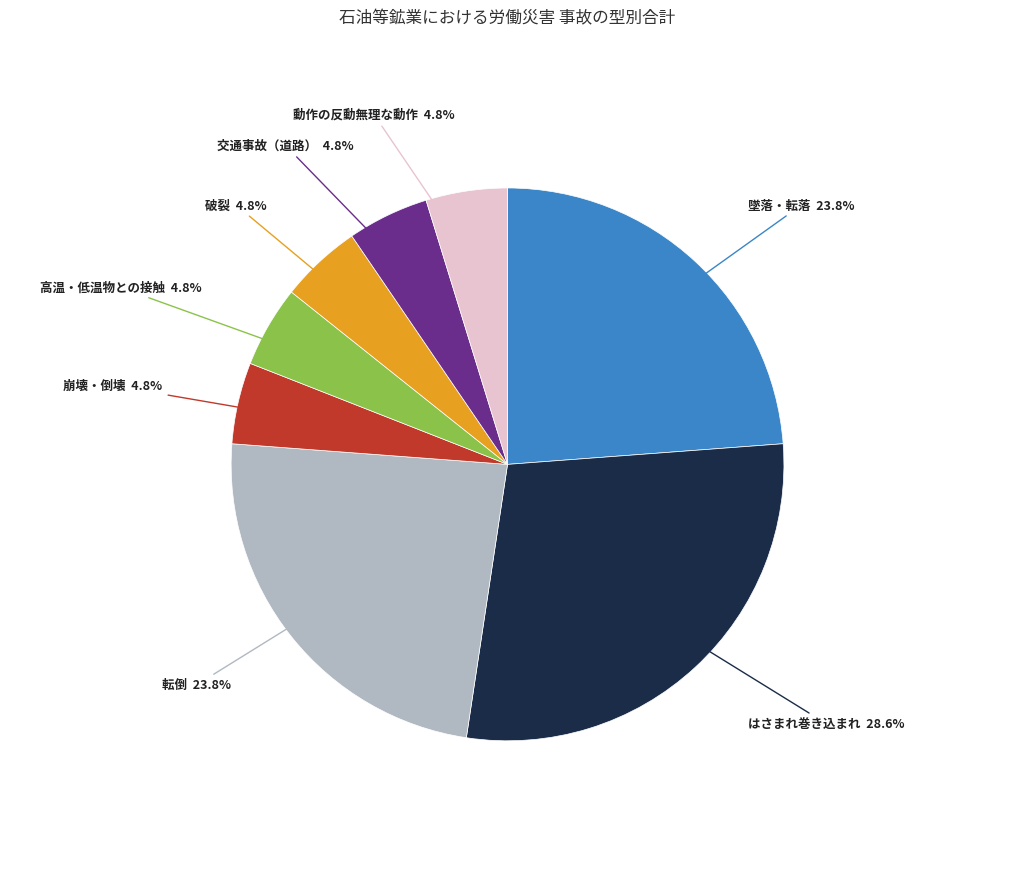

Is there any slice that represents more than half of the pie?

No